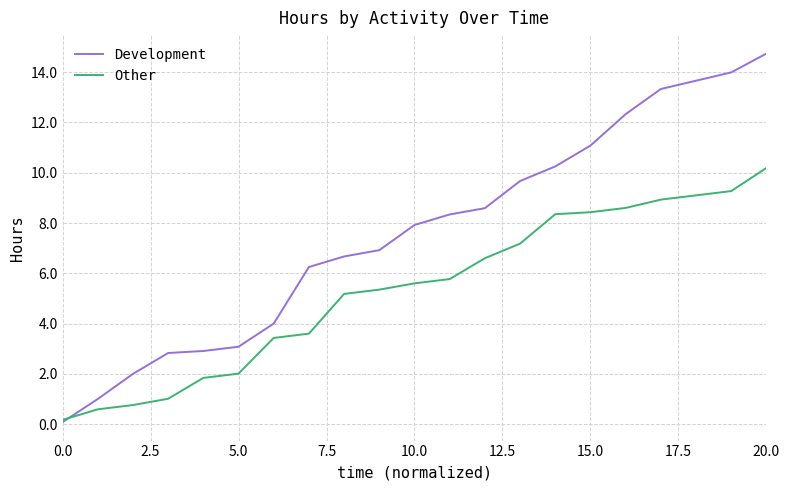

Which series has the largest total across all categories?

Development